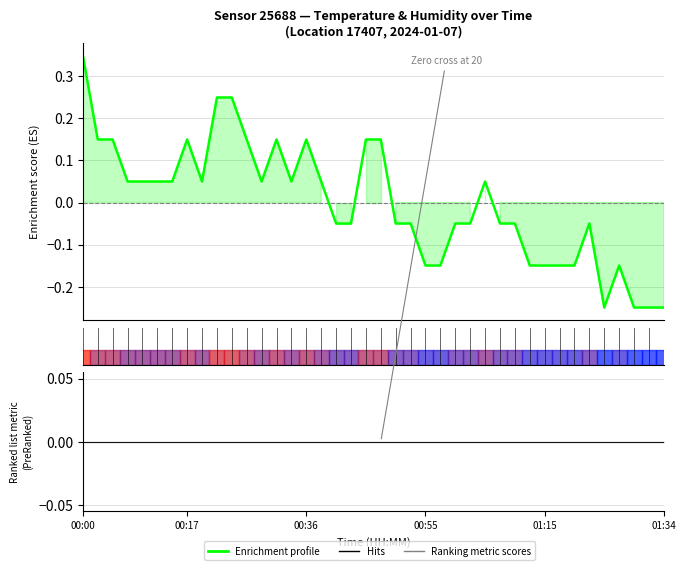

Count the number of categories in the chart.

40